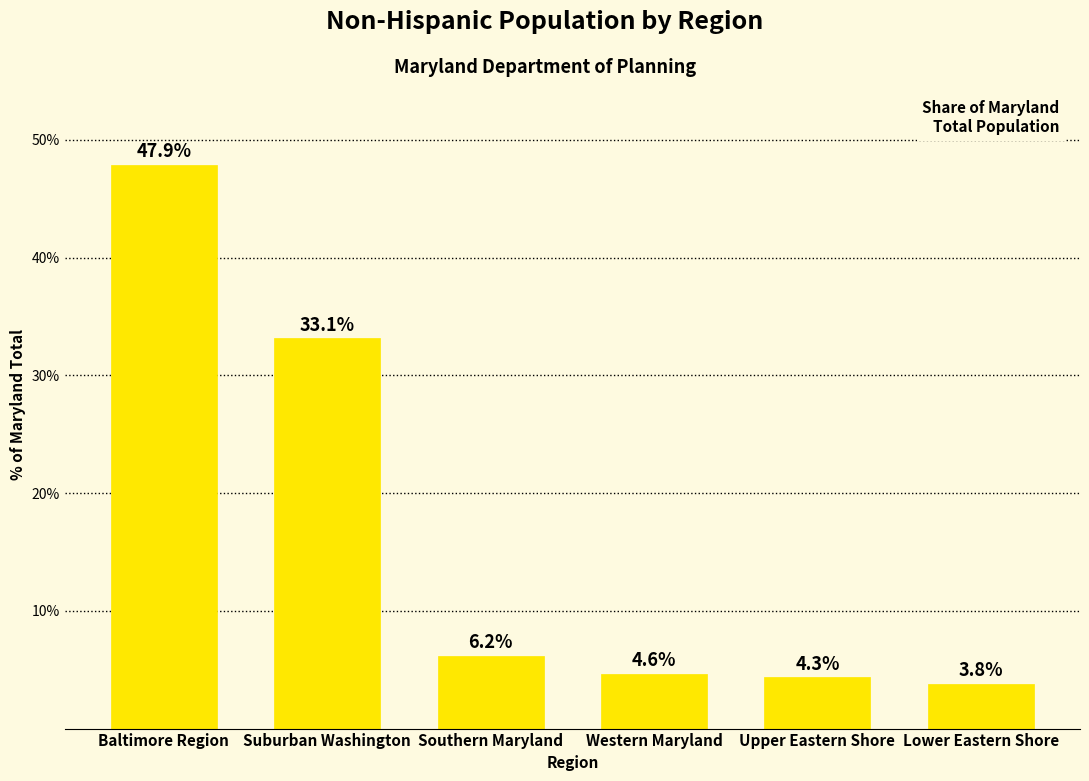

Reading left to right, what are all the values shown in this chart?

47.9	33.1	6.2	4.6	4.3	3.8